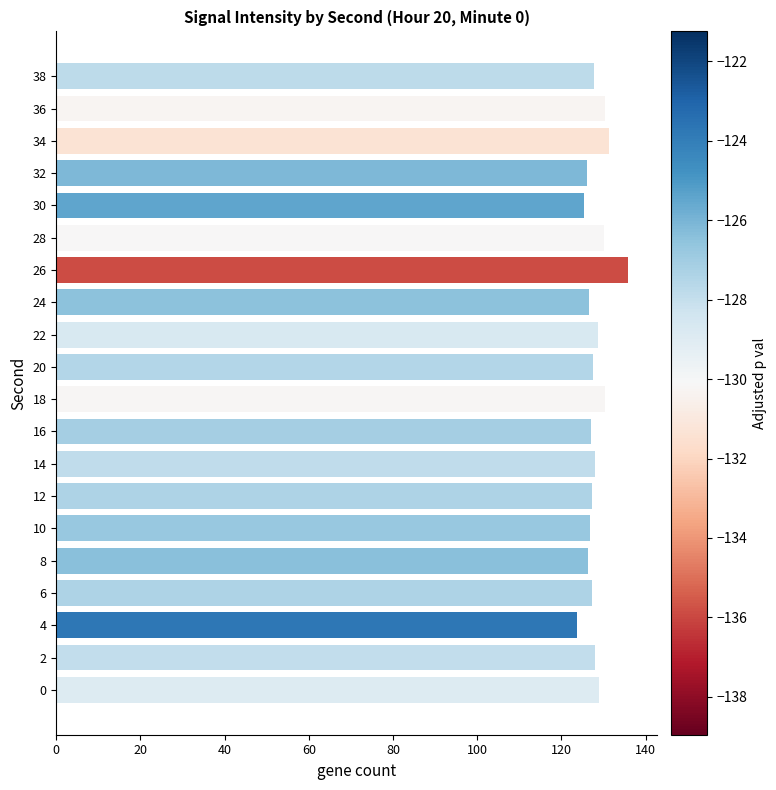

What is the difference between the second highest and second lowest values?

6.0